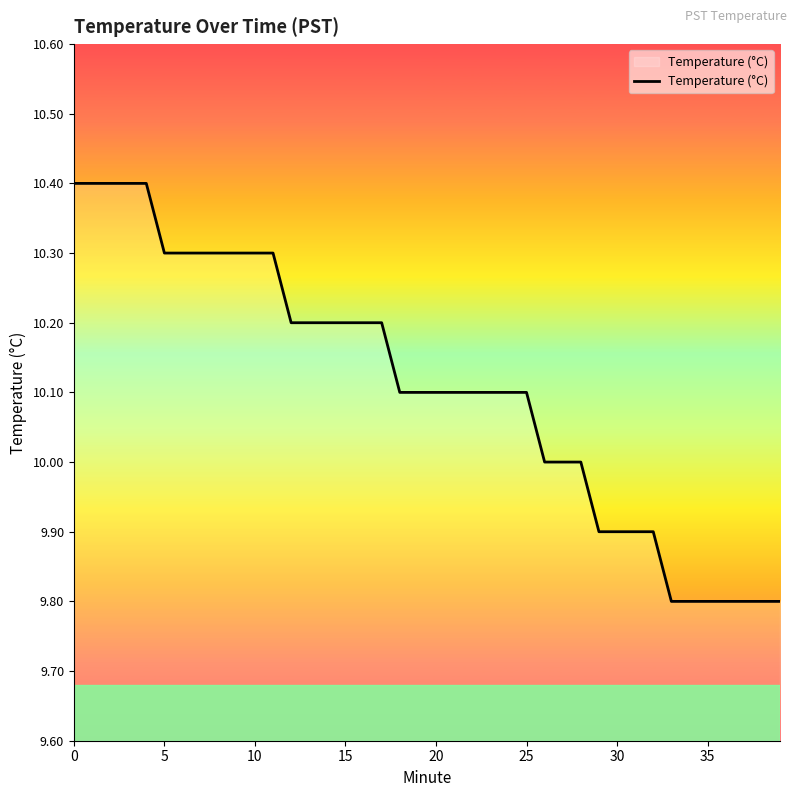

What is the maximum value shown in the chart?

10.4